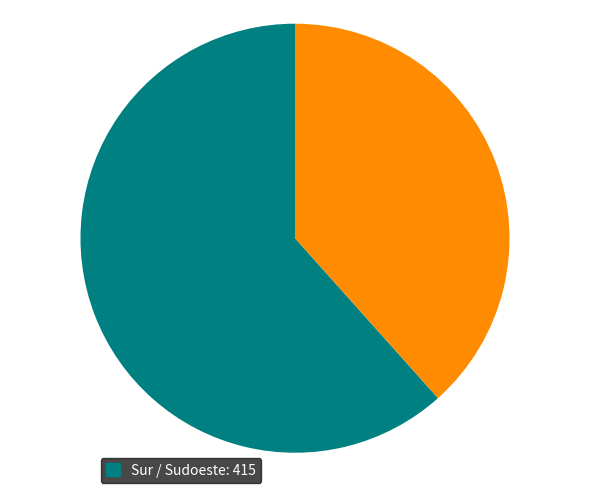

Is there a majority slice in this chart?

Yes